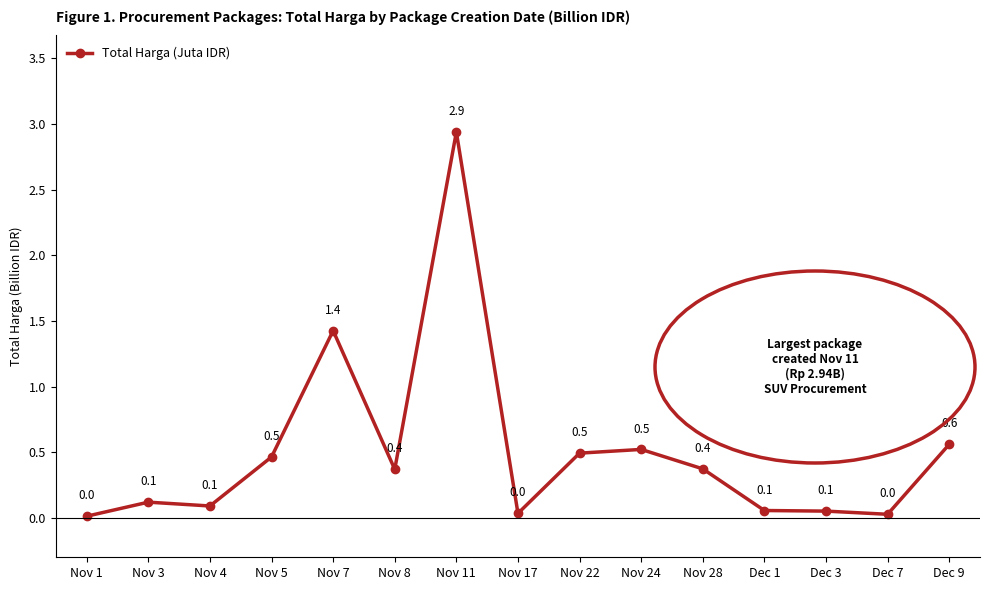

True or false: there are more than 0 points higher than both neighbors.

True